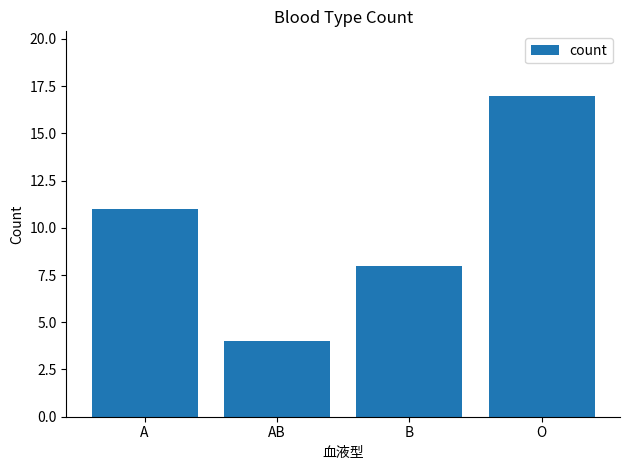

At which label is the value closest to 10?

A